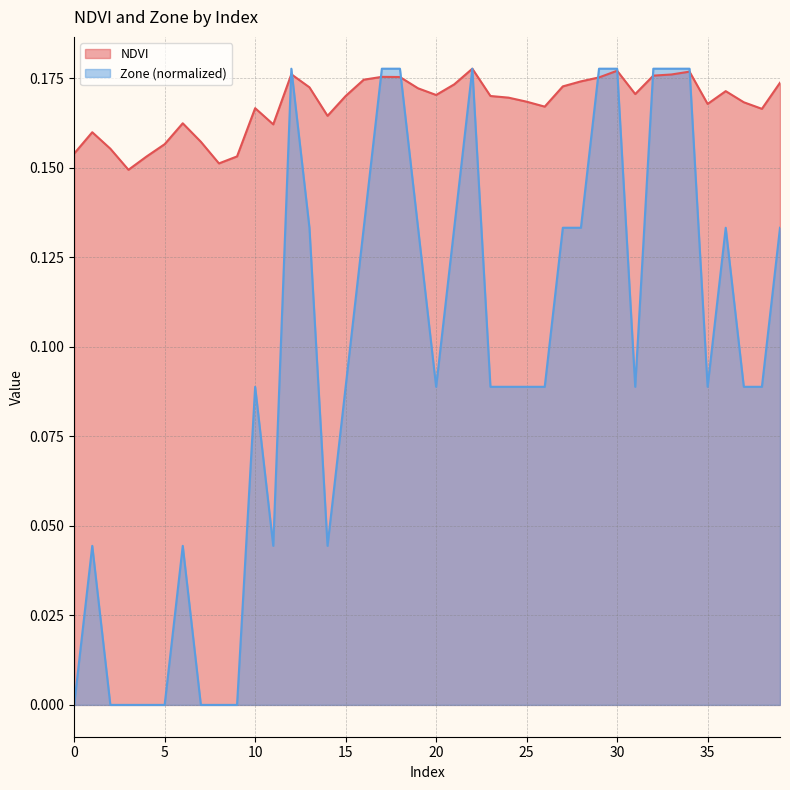

At which category does NDVI reach its first local valley?

3